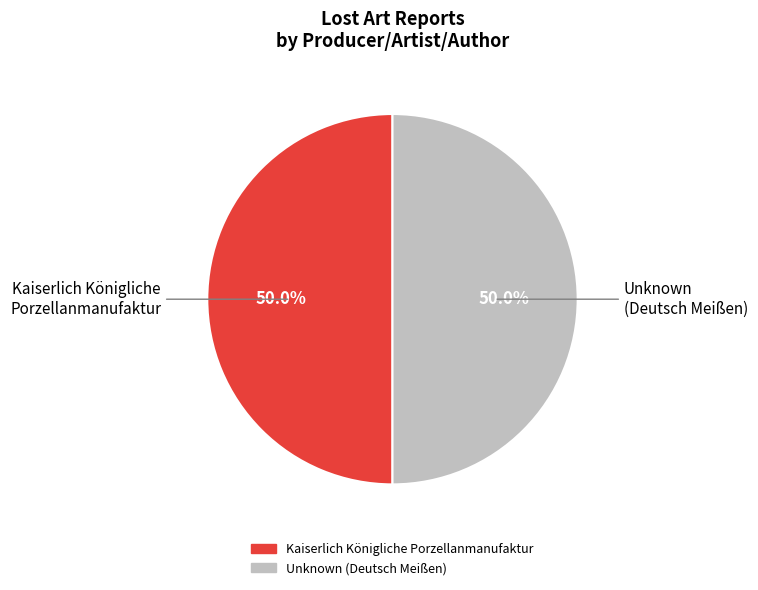

How much of the chart is everything except Unknown (Deutsch Meißen)?

50.0%